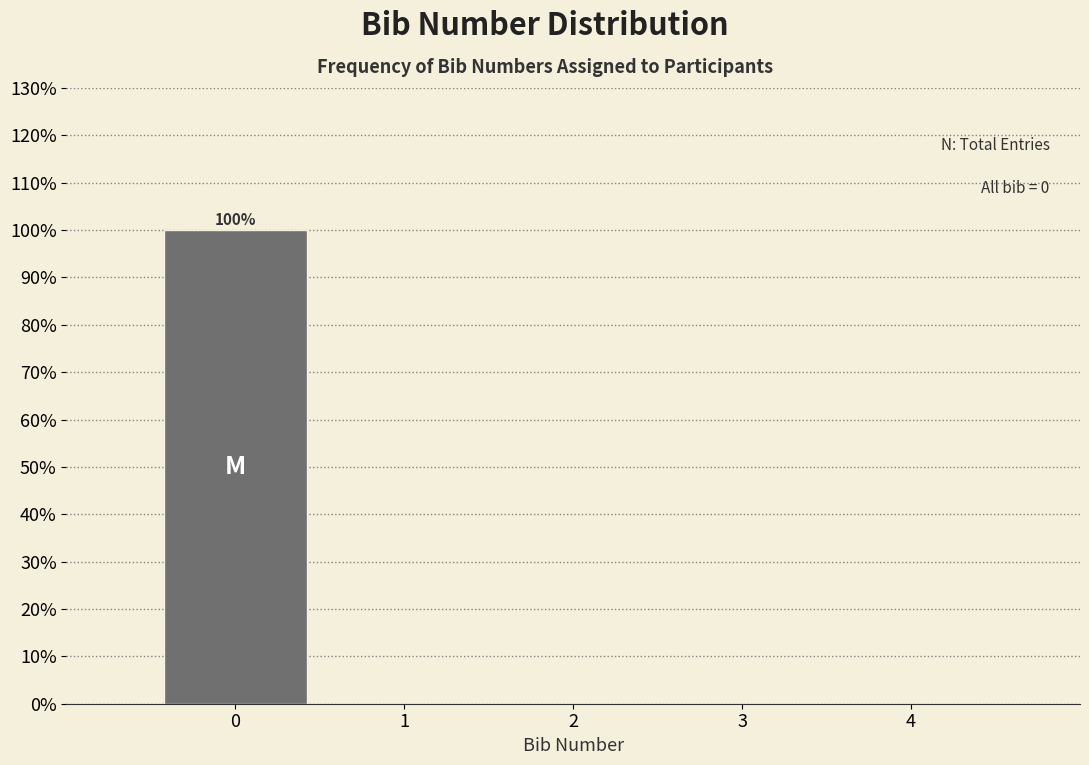

Over which range of the x-axis is the bar tallest?

-0.5 to 0.5